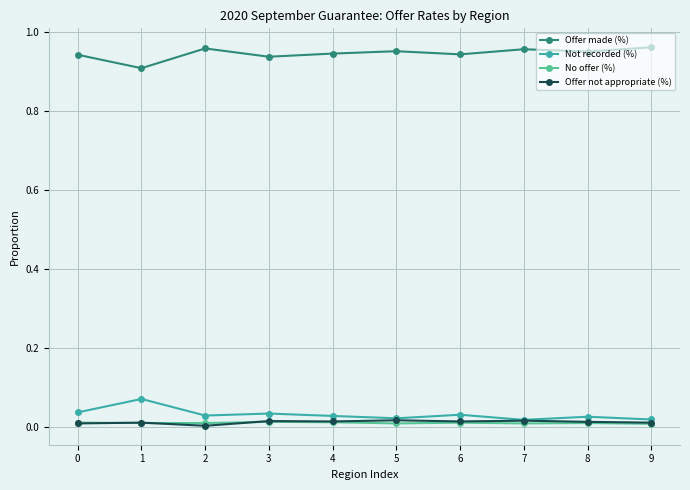

Which series has the largest total across all categories?

Offer made (%)